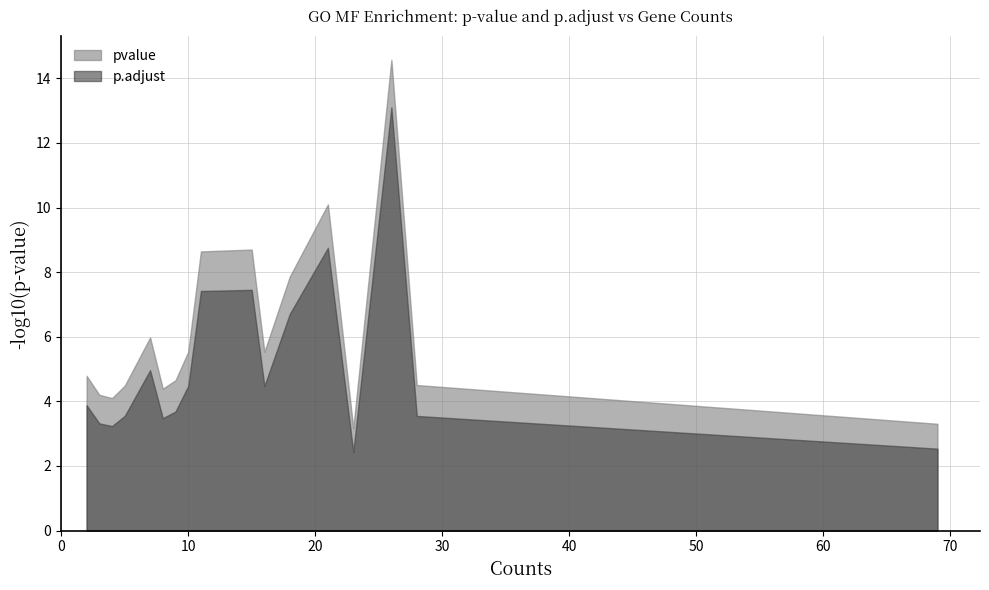

Which series has the widest spread of values?

pvalue